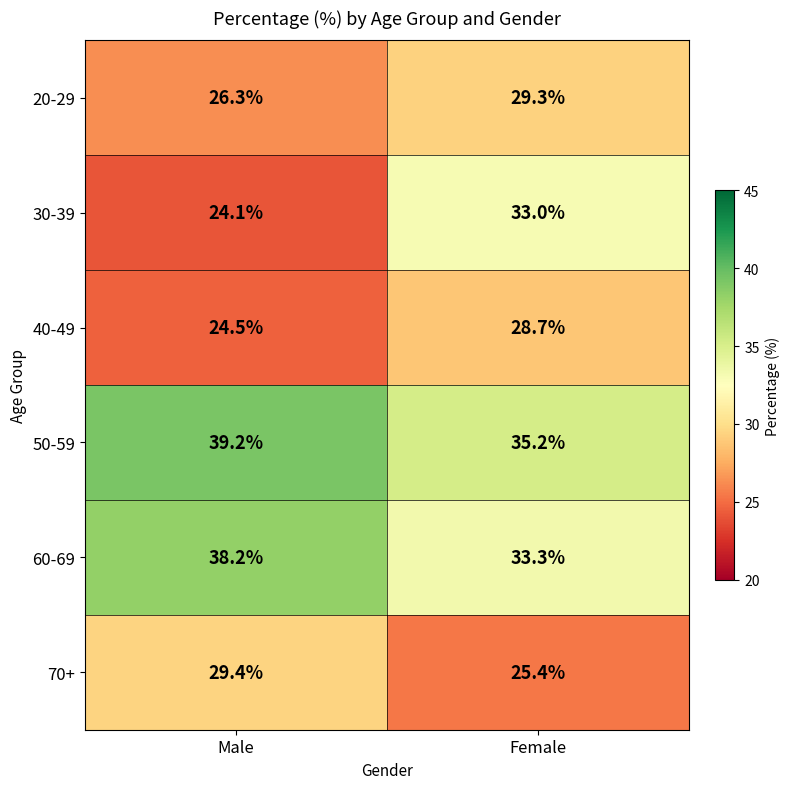

What is the approximate value of 30-39 at Male?

24.1